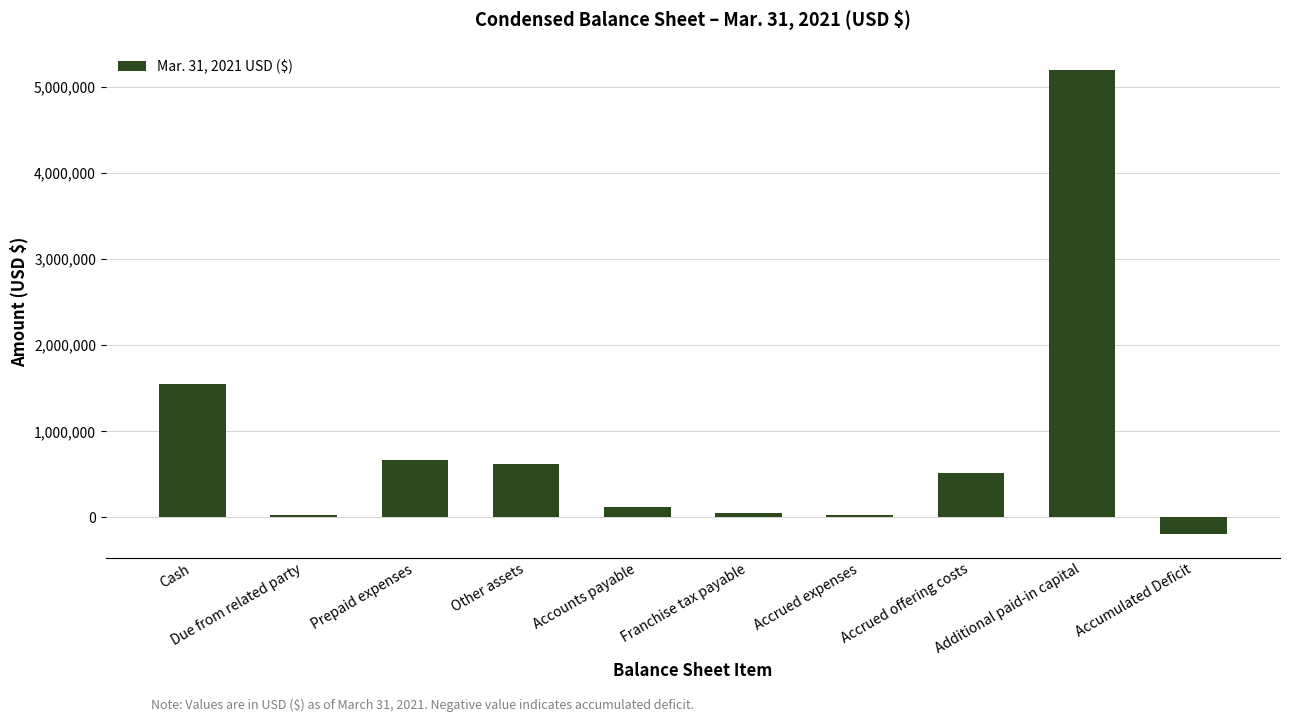

At which label does the data first exceed 511237?

Cash